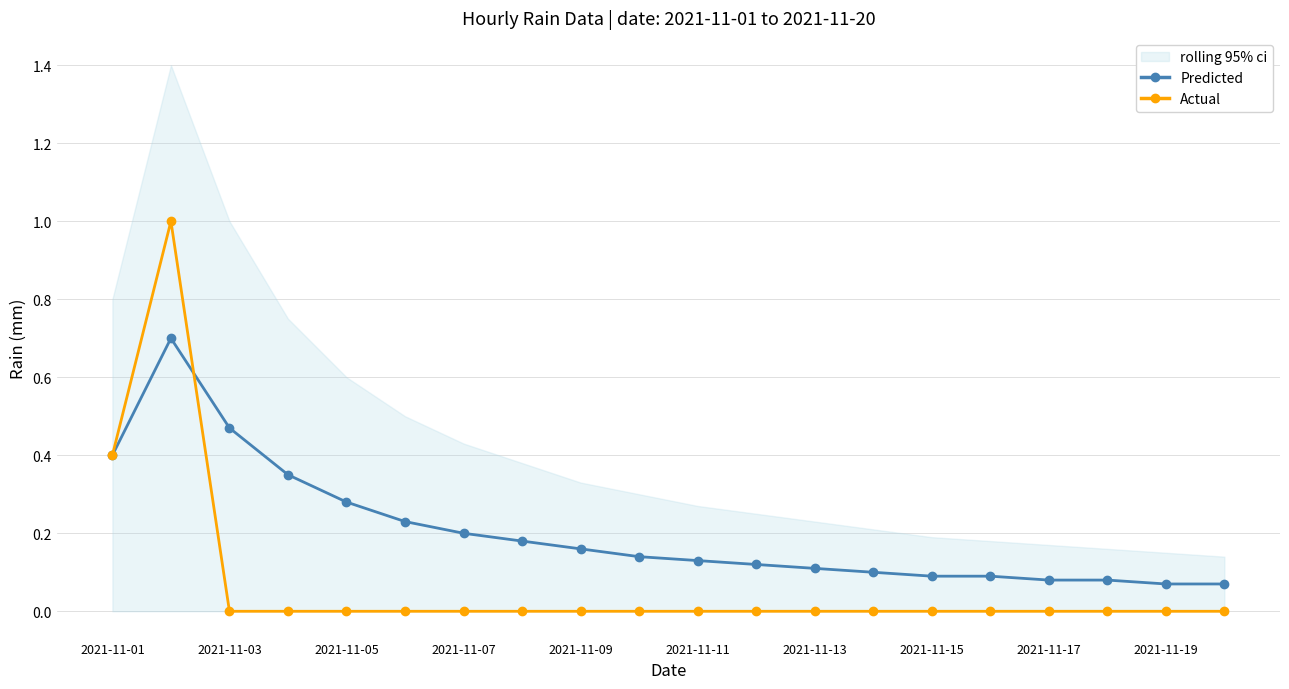

True or false: Actual has more than 1 interior local peaks.

False